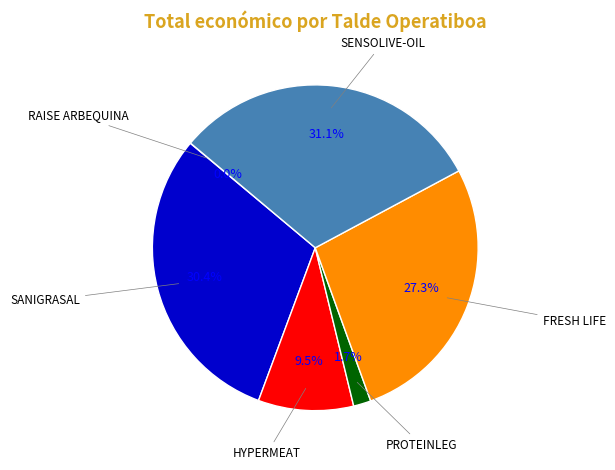

The SENSOLIVE-OIL slice represents 17% of the pie. True or false?

False